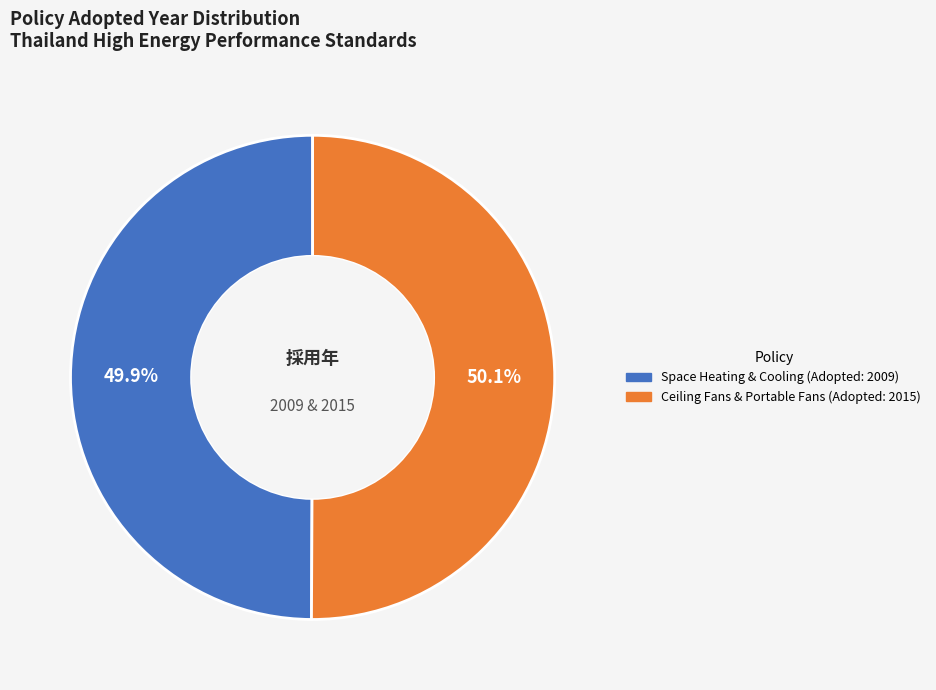

Is there a majority slice in this chart?

Yes